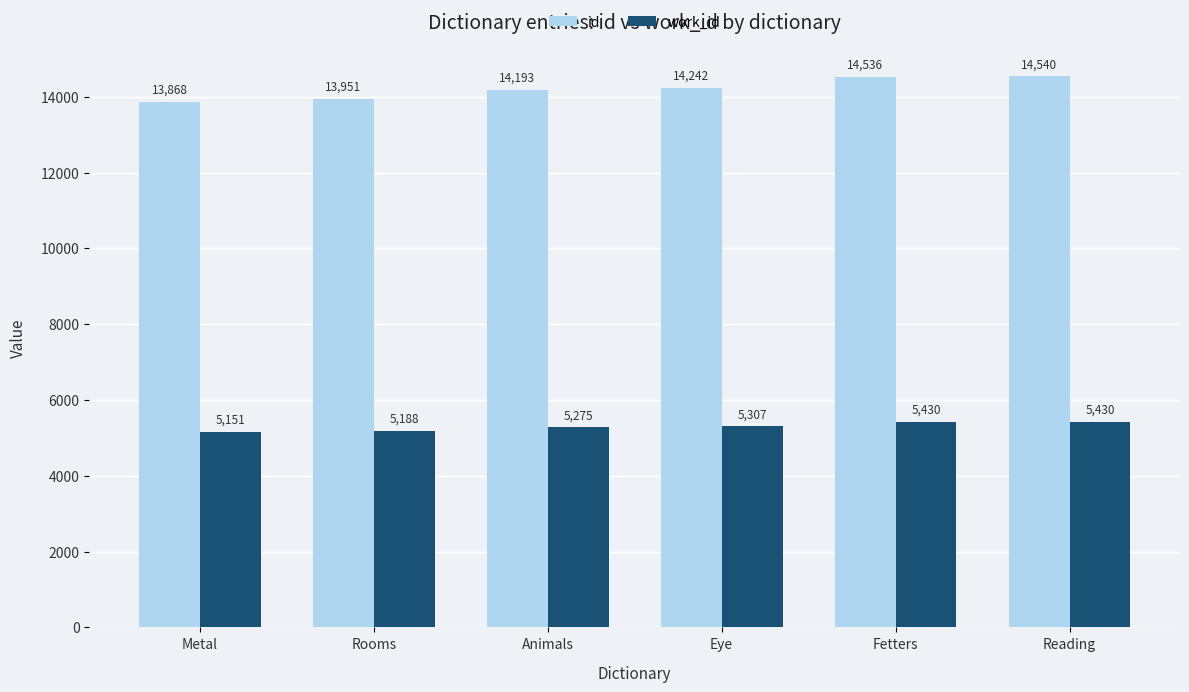

The work_id series shows 2128 at Animals. True or false?

False